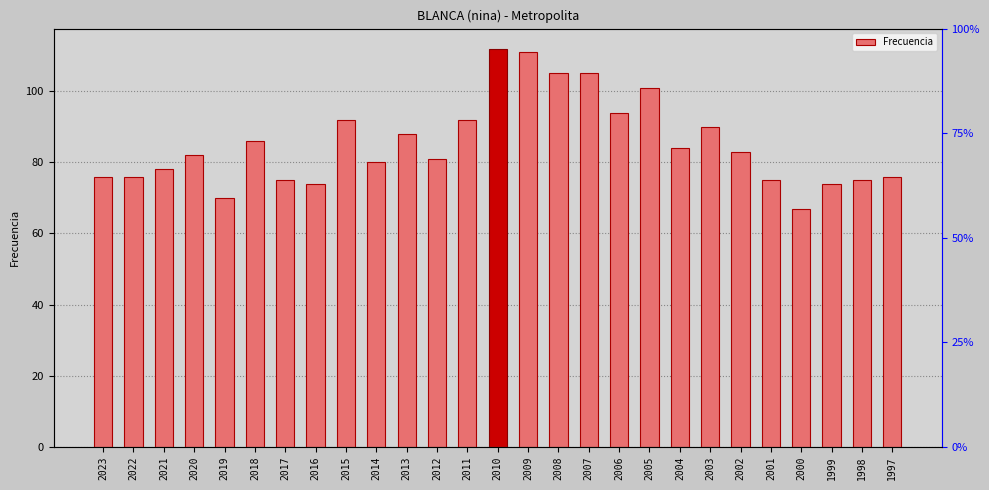

What is the change in value from 2016 to 2008?

+31